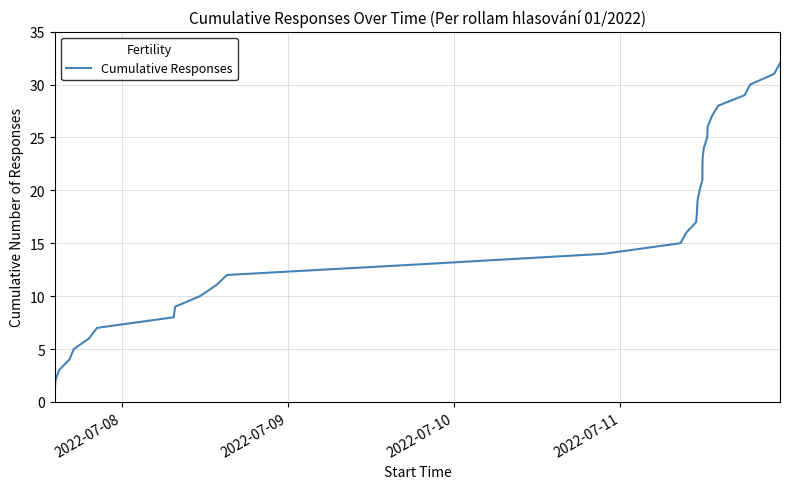

What is the greatest value displayed?

32